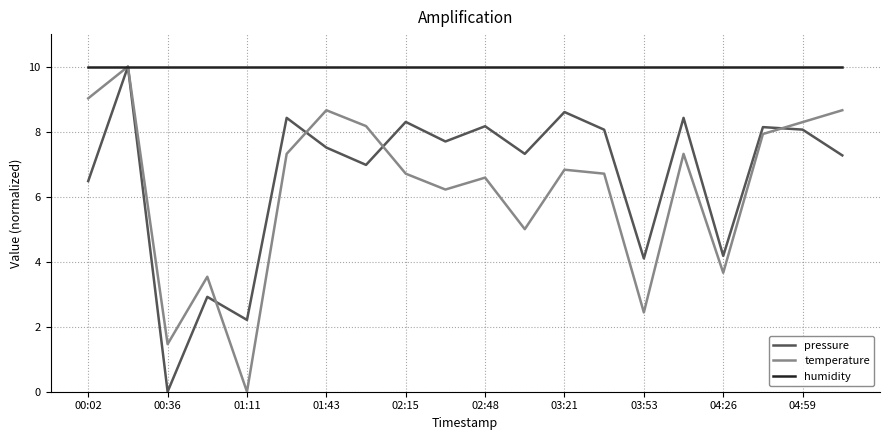

What is the highest value of the pressure series?

10.0